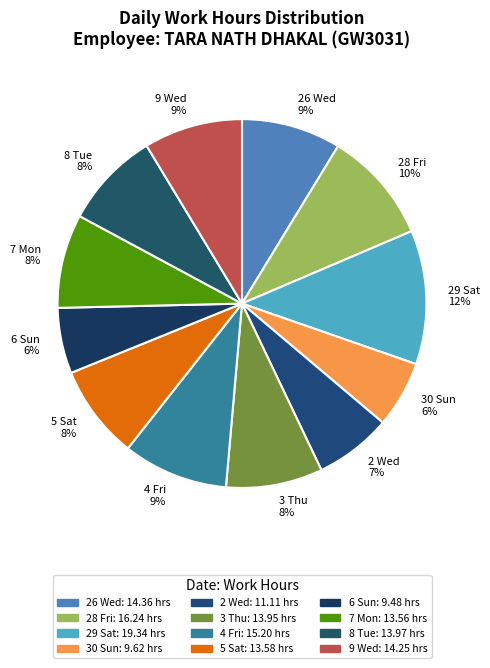

To the nearest percent, what portion does 6 Sun represent?

6%